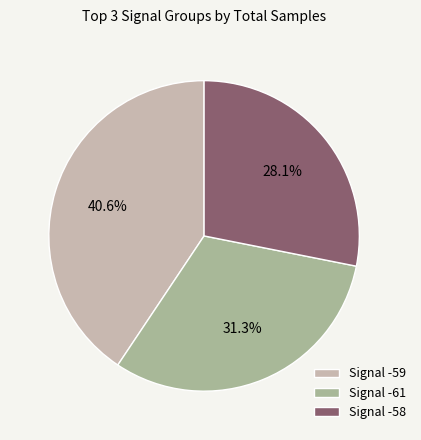

Is there any slice that represents more than half of the pie?

No